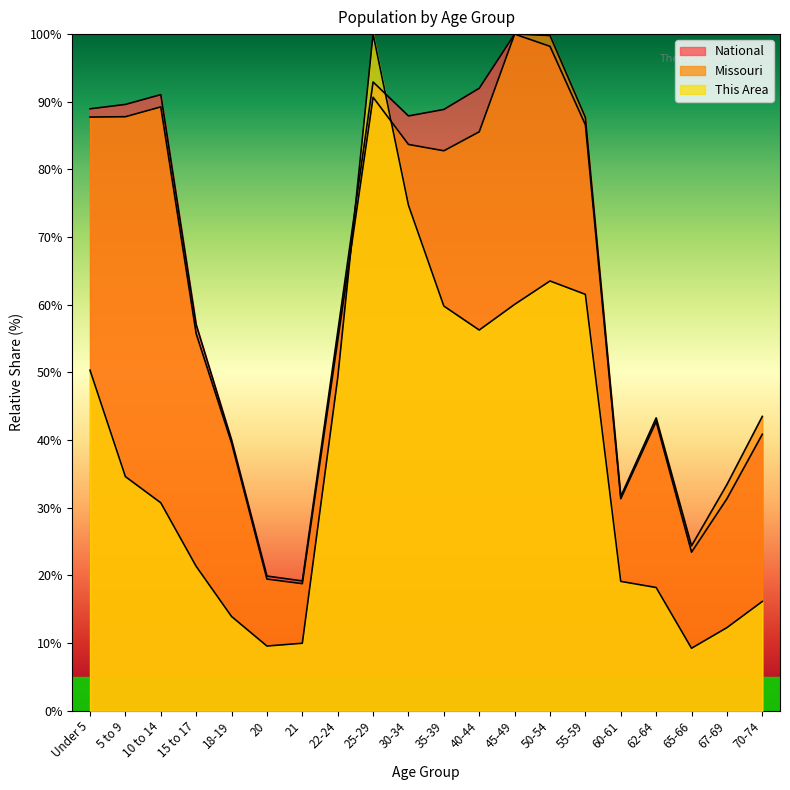

Which label corresponds to the largest value in the chart?

25-29